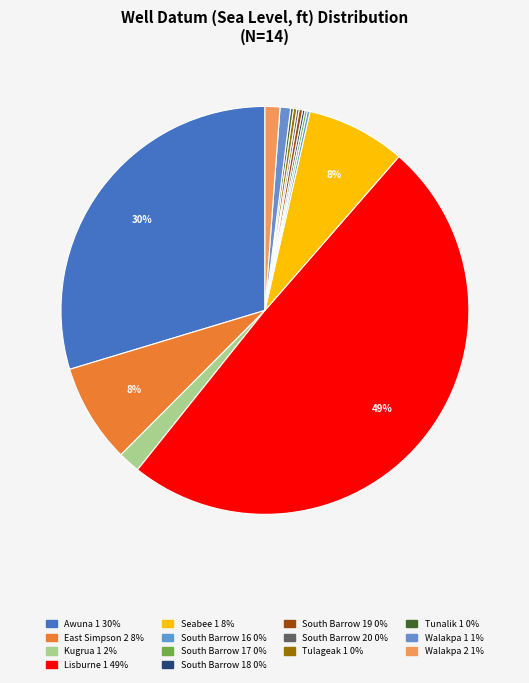

What percentage do South Barrow 20 and Tulageak 1 together represent?

0.5%